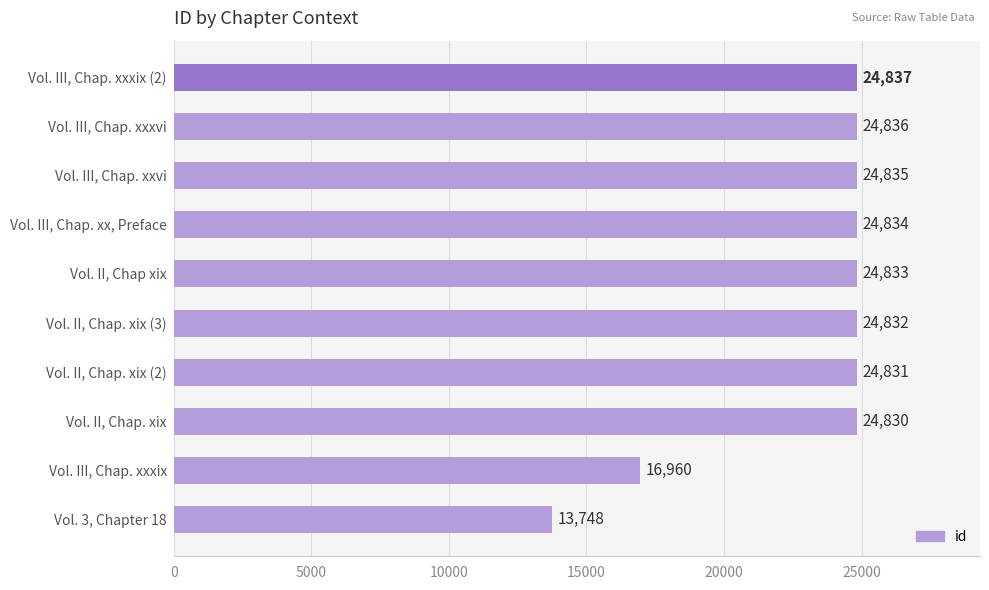

What is the change in value from Vol. 3, Chapter 18 to Vol. II, Chap. xix?

+11082